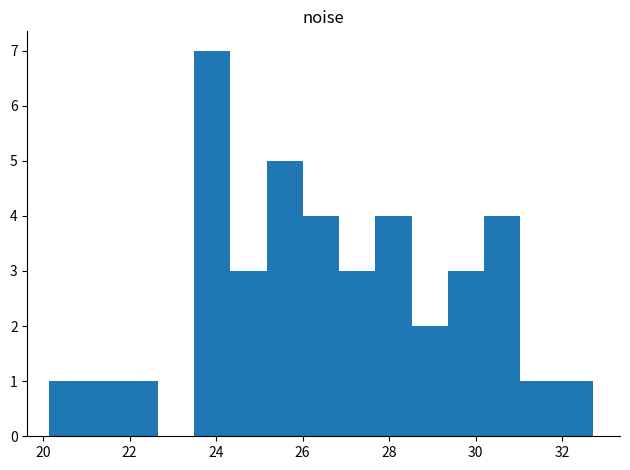

Which range on the x-axis has the tallest bar?

23.4 to 24.4